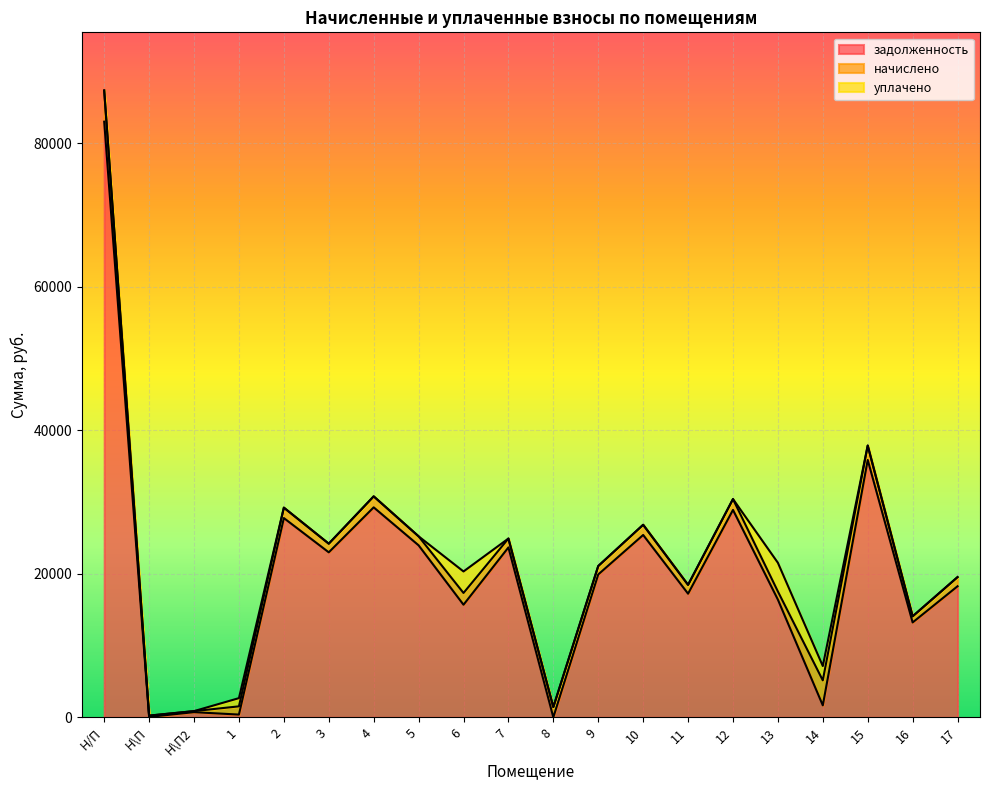

At which category is the sum across all series the highest?

Н/П